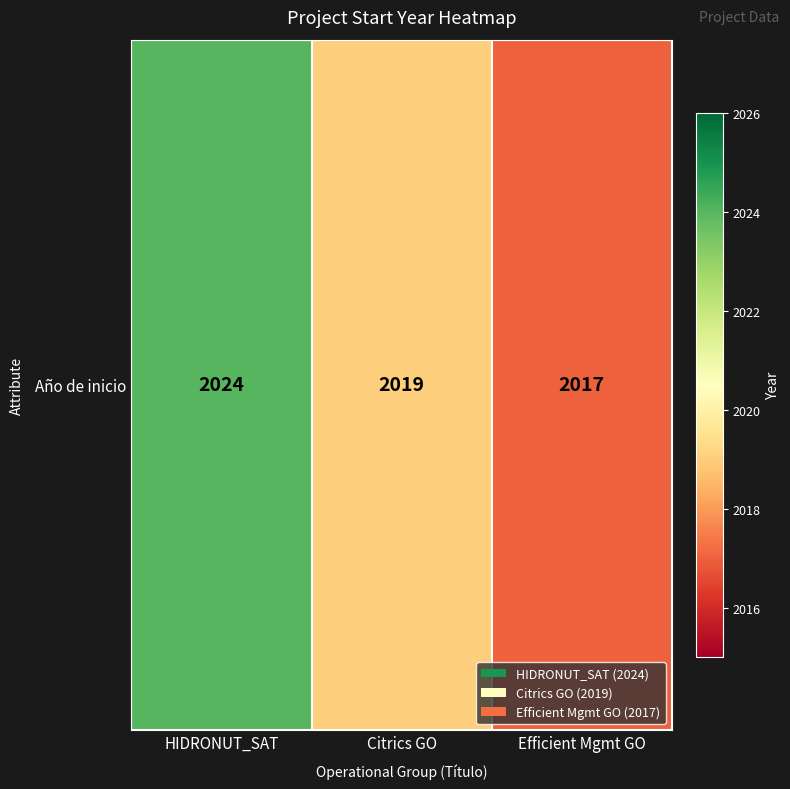

The chart shows a value of 3310 at HIDRONUT_SAT. True or false?

False